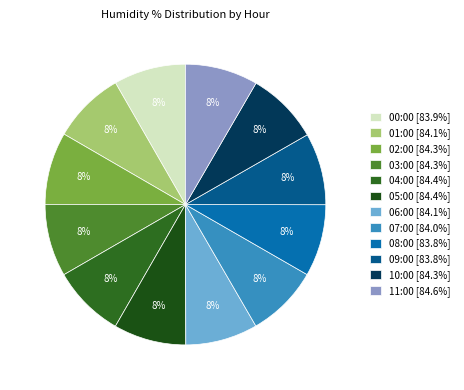

To the nearest percent, what portion does 07:00 represent?

8%